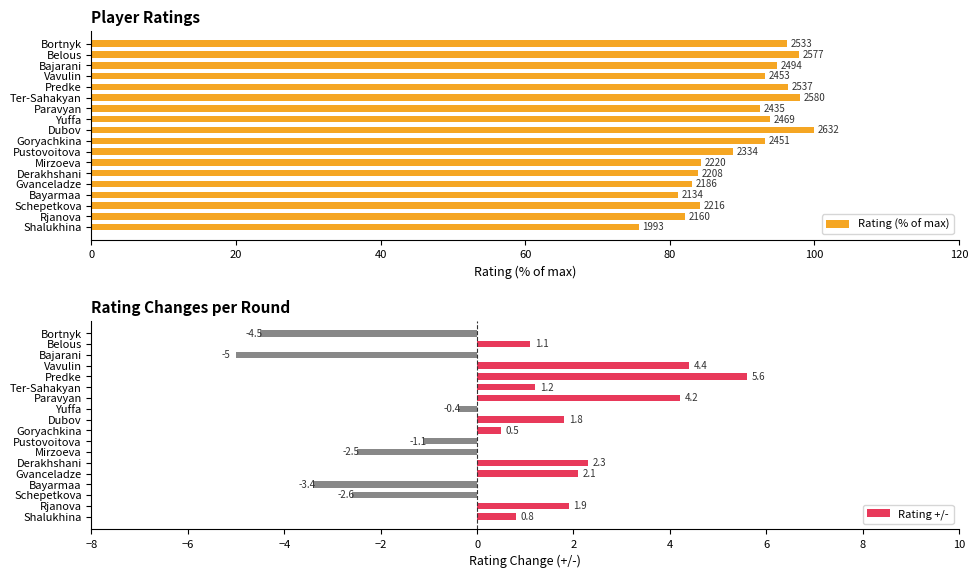

Reading left to right, extract all data points from this chart.

Rating (% of max): 75.7	82.1	84.2	81.1	83.1	83.9	84.3	88.7	93.1	100.0	93.8	92.5	98.0	96.4	93.2	94.8	97.9	96.2
Rating +/-: 0.8	1.9	-2.6	-3.4	2.1	2.3	-2.5	-1.1	0.5	1.8	-0.4	4.2	1.2	5.6	4.4	-5.0	1.1	-4.5